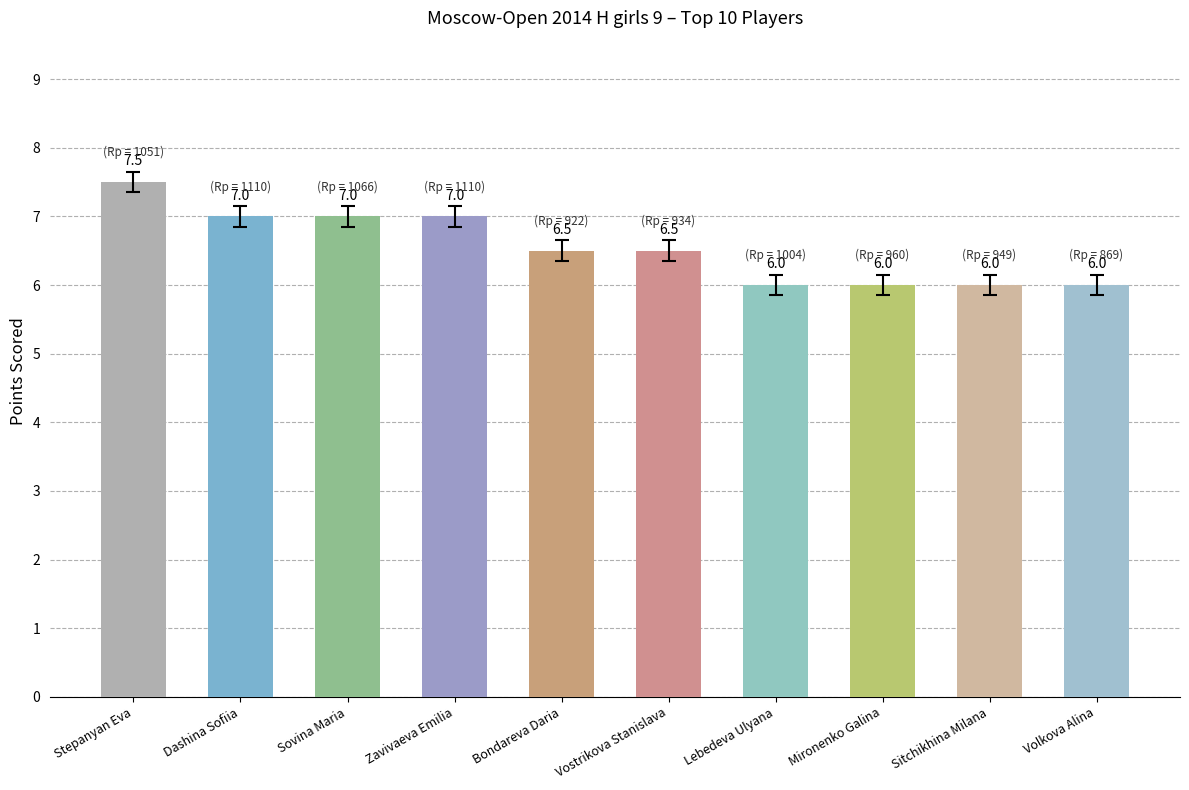

Where does the data first go above 6?

Stepanyan Eva